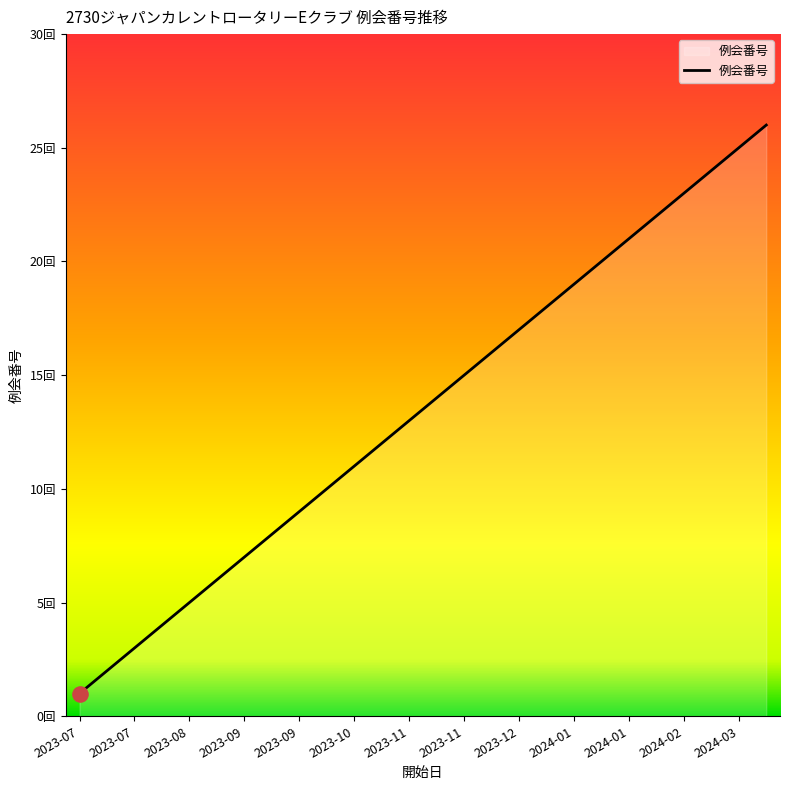

Is this an area chart (filled region under the line)?

Yes